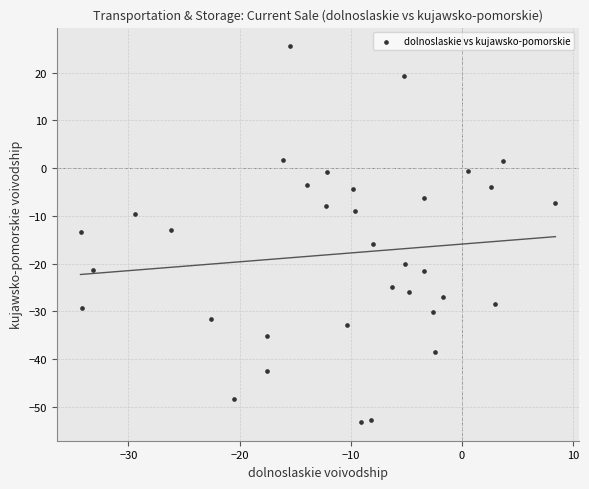

What is the range of Y values (max minus min)?

78.7